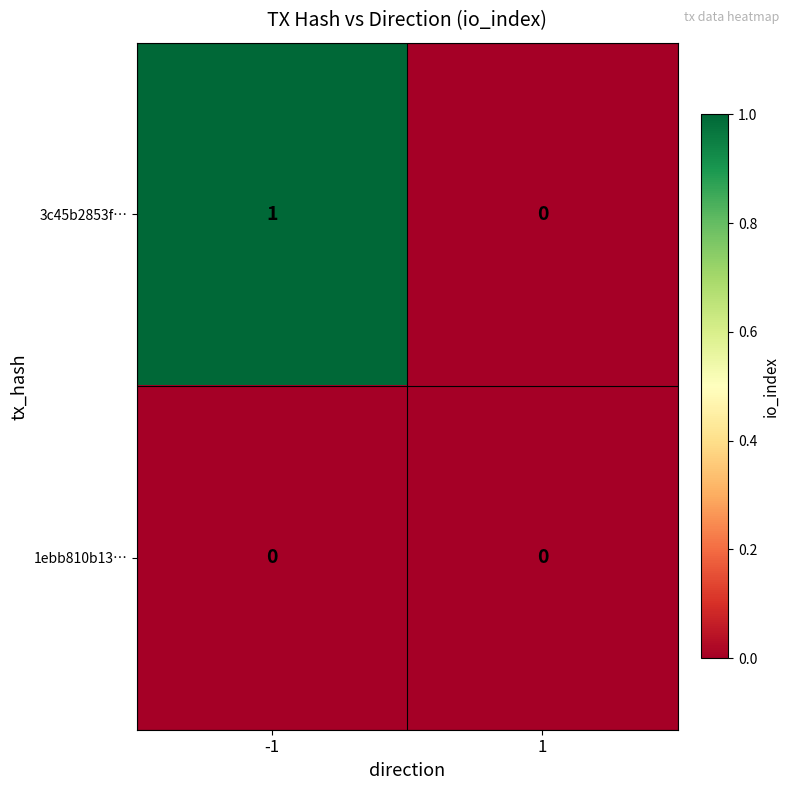

Rank the series by their average value, from lowest to highest.

1ebb810b13…, 3c45b2853f…